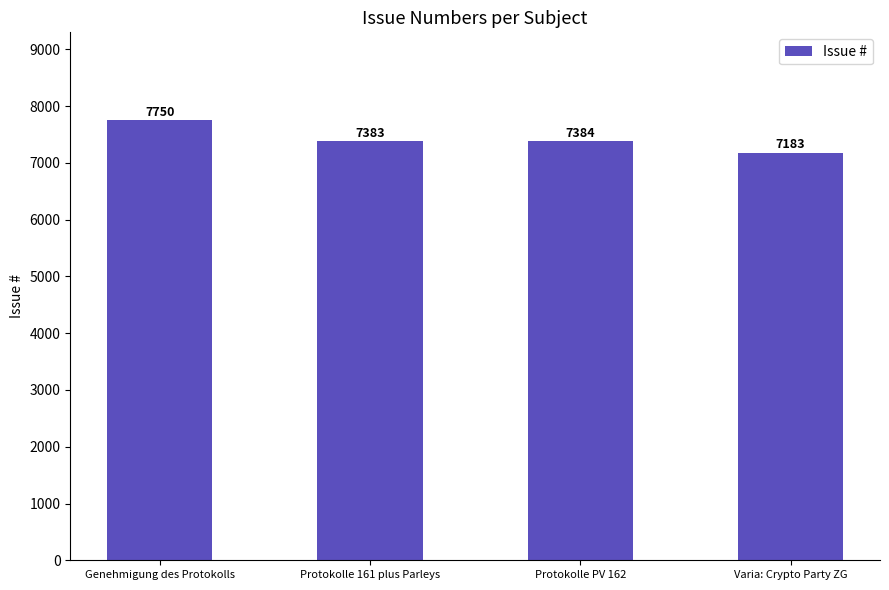

Between Protokolle PV 162 and Genehmigung des Protokolls, which is larger?

Genehmigung des Protokolls